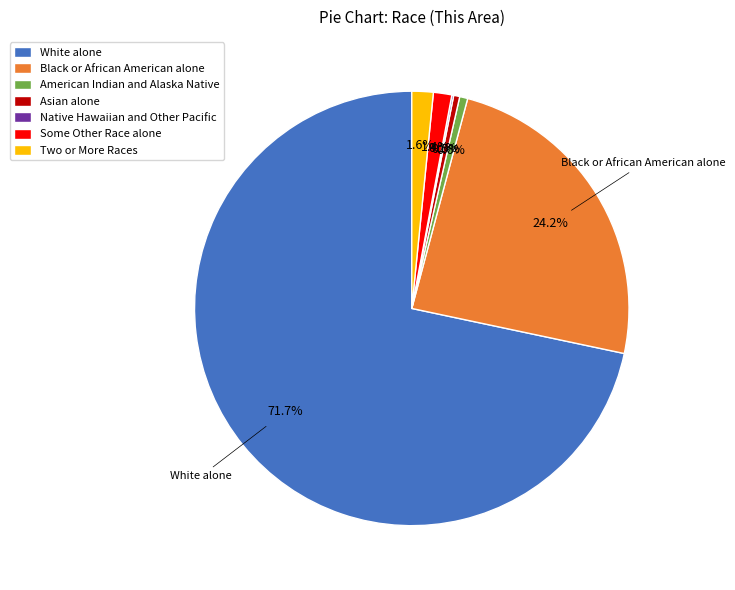

Which category accounts for the majority?

White alone